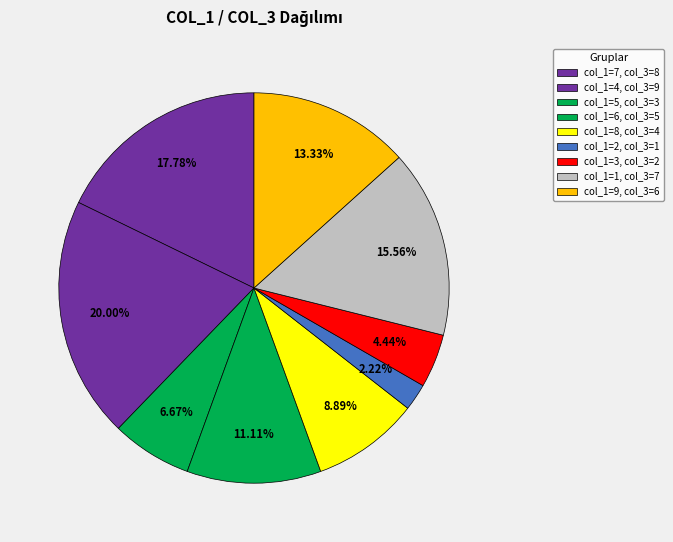

How many slices are in this pie chart?

9